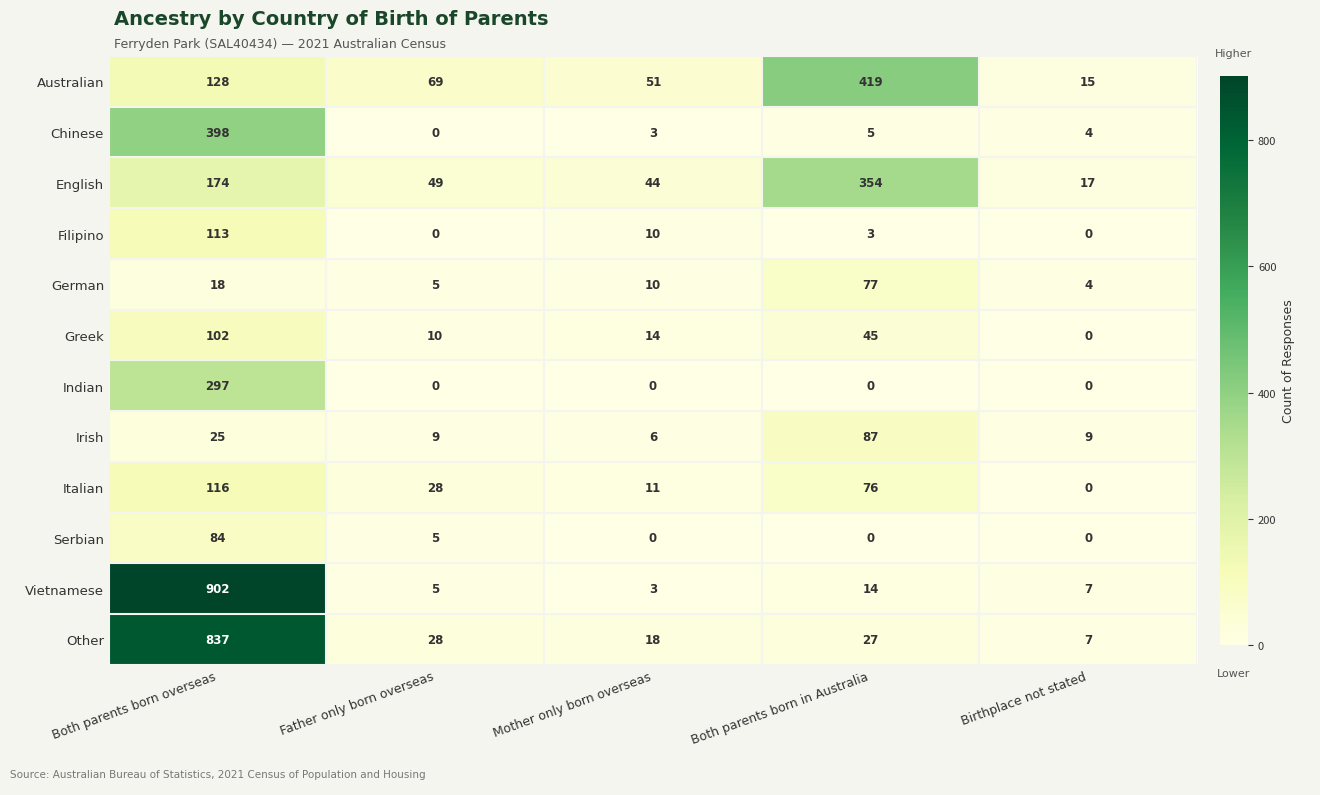

What is the difference between the highest and lowest values at Father only born overseas?

69